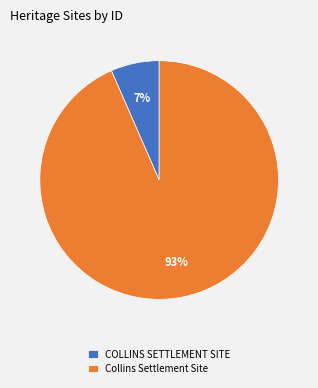

What is the majority slice?

Collins Settlement Site